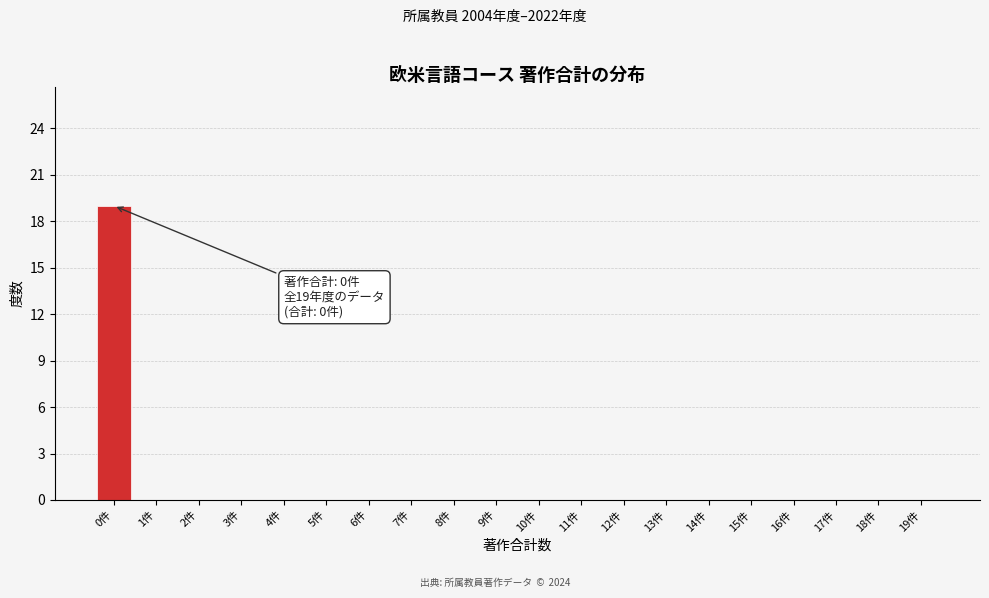

Reading right to left, what are all the values shown in this chart?

19件=0	18件=0	17件=0	16件=0	15件=0	14件=0	13件=0	12件=0	11件=0	10件=0	9件=0	8件=0	7件=0	6件=0	5件=0	4件=0	3件=0	2件=0	1件=0	0件=19